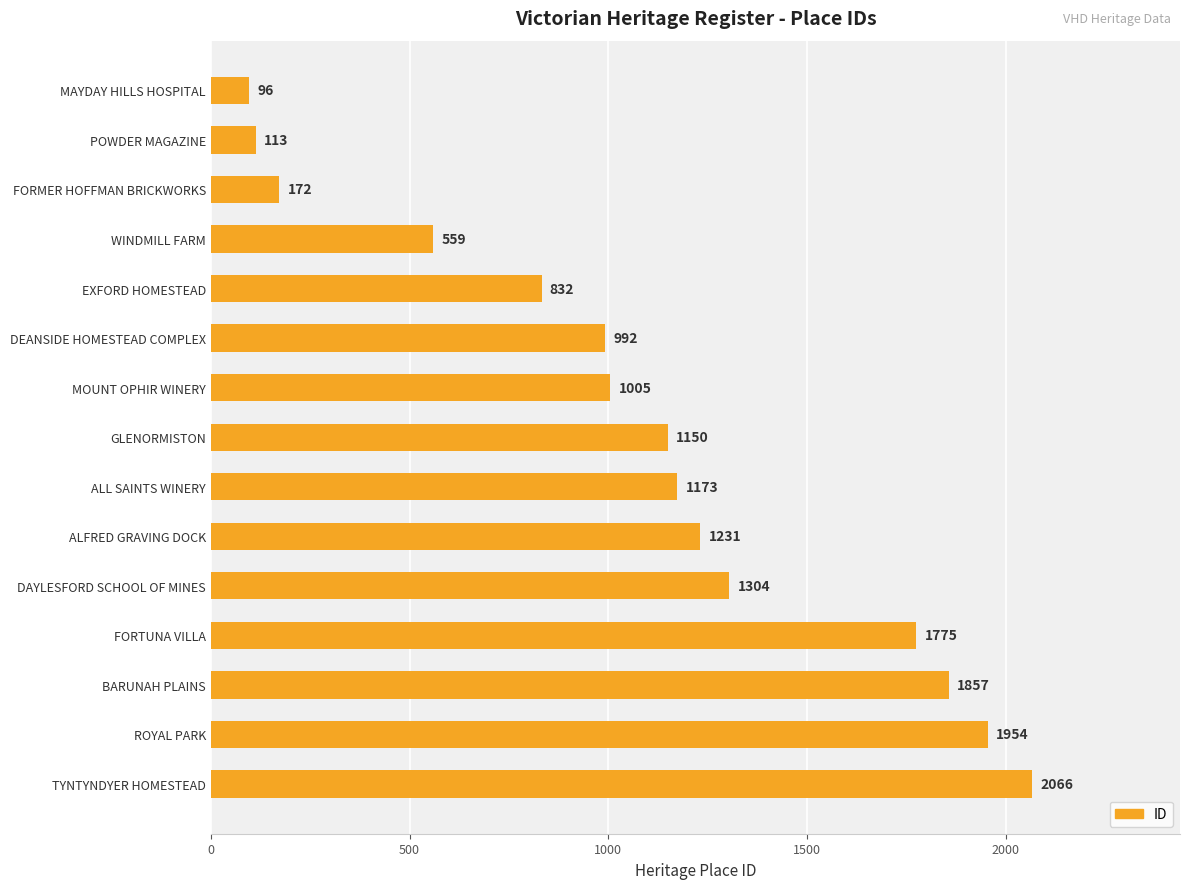

What is the difference between the second highest and minimum values?

1858